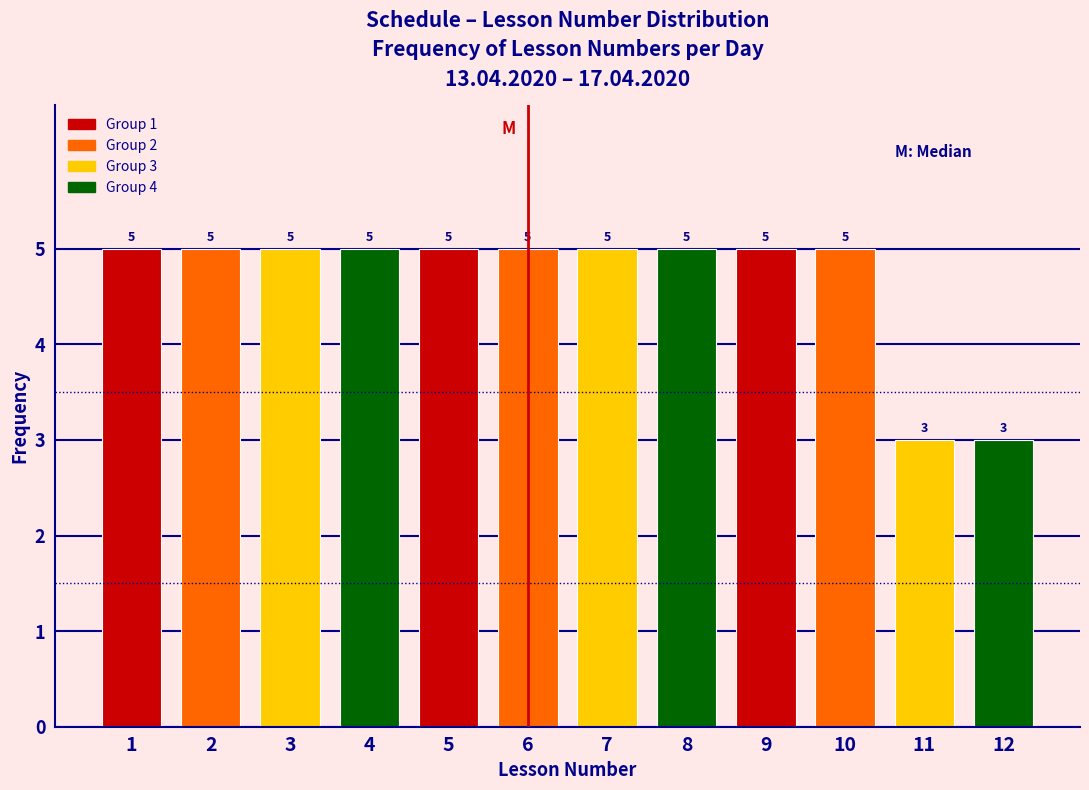

Reading right to left, transcribe all the data shown in this chart.

3	3	5	5	5	5	5	5	5	5	5	5